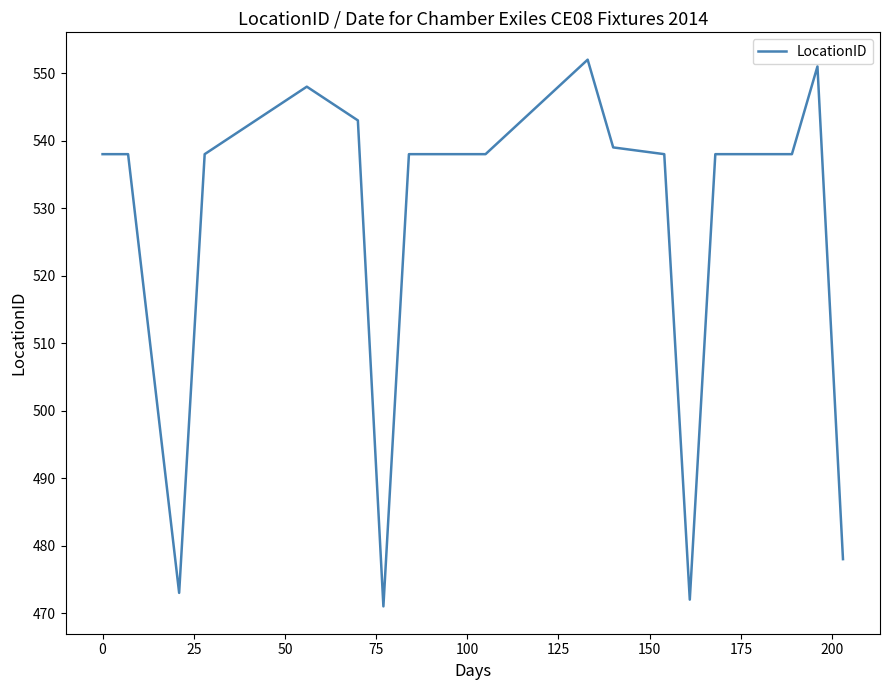

What is the greatest value displayed?

552